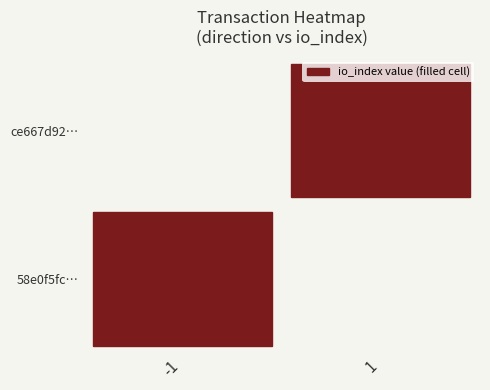

What is the maximum value for 58e0f5fcb7de2487e96fb276c17f660c5b8485a?

10